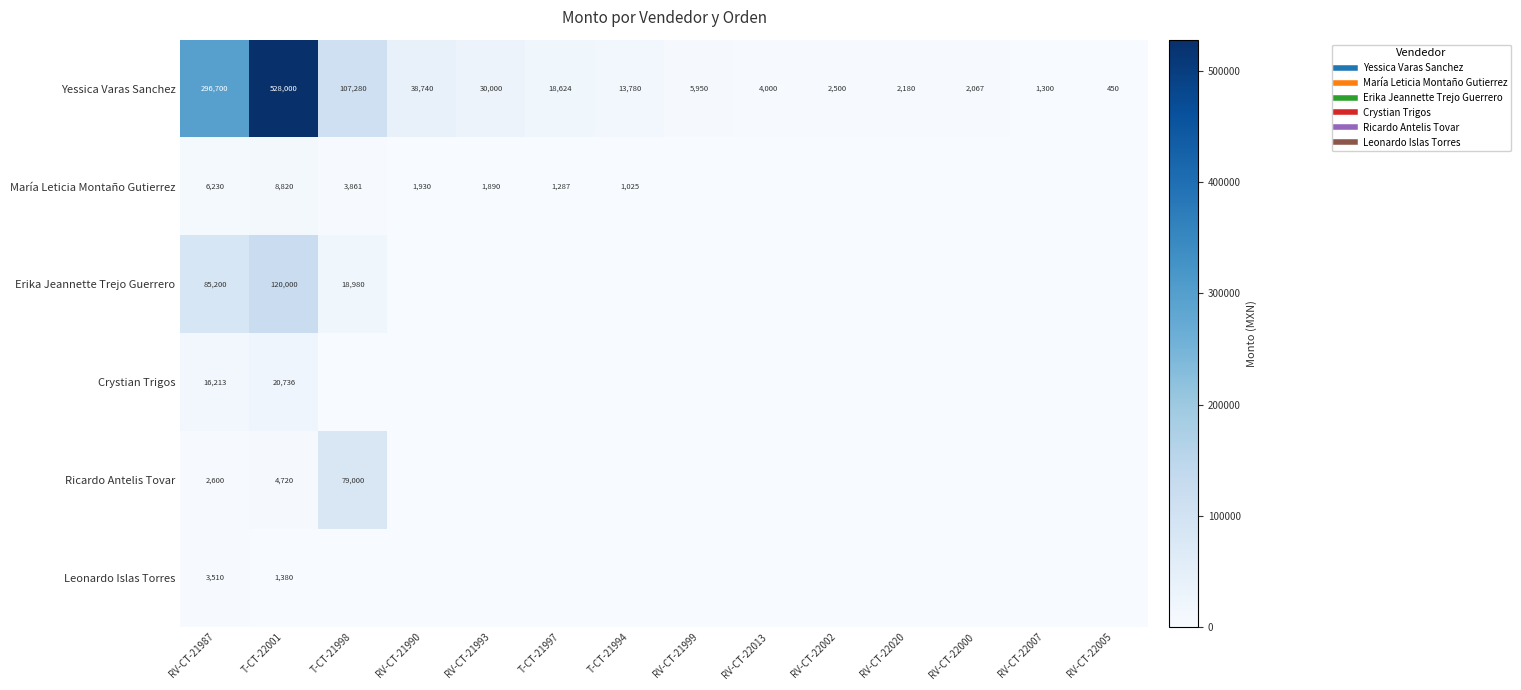

At which category is the sum across all series the highest?

T-CT-22001